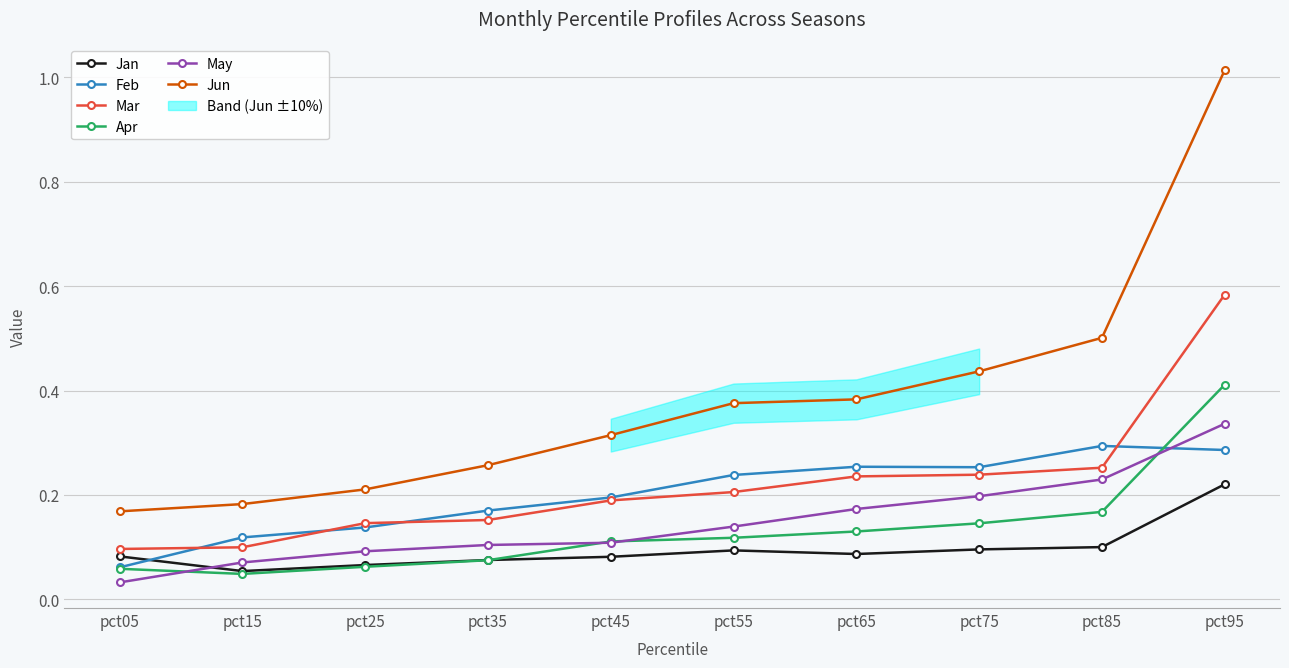

How many intersections are there between Mar and Feb?

4